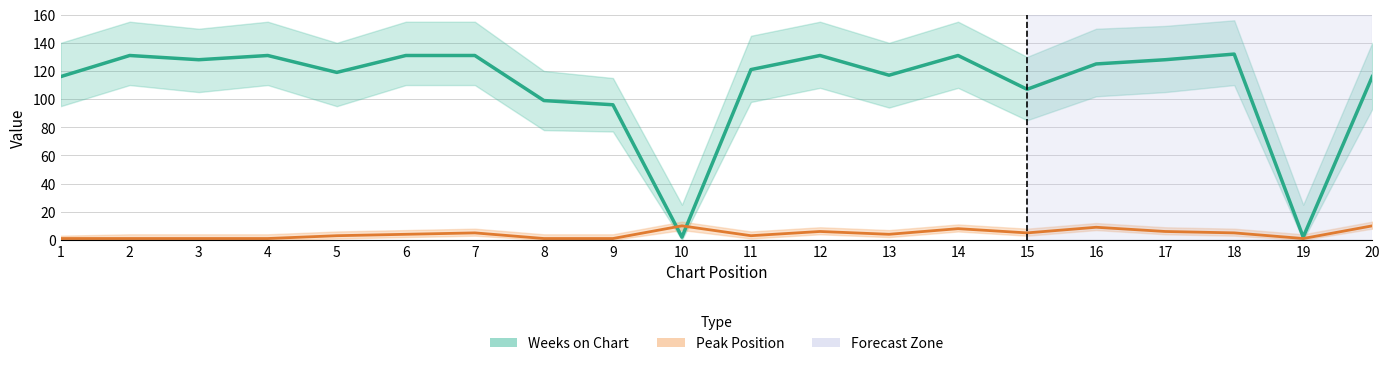

True or false: Peak Position has more than 2 points higher than both neighbors.

True